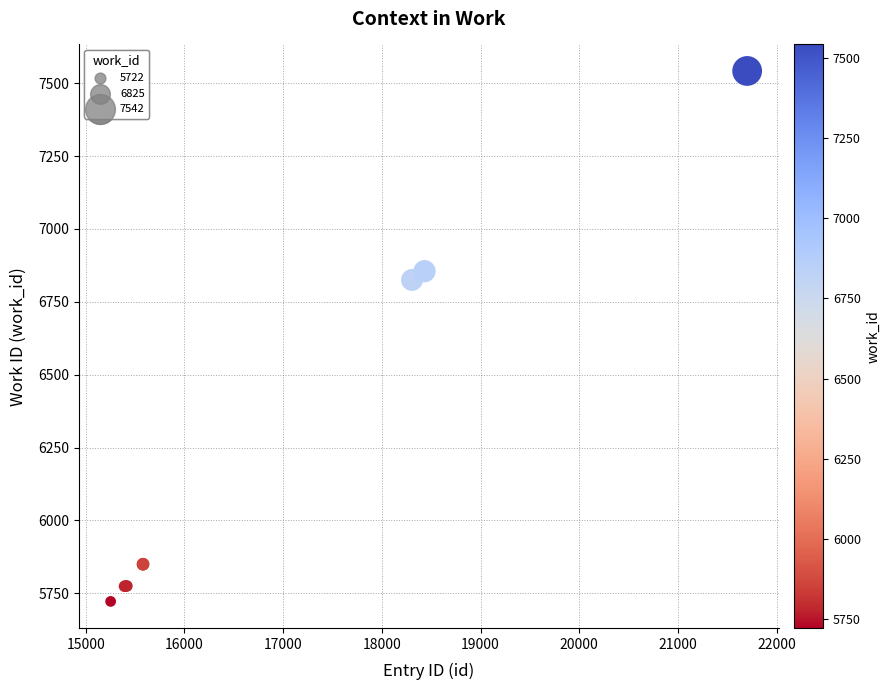

What Y value in the scatter plot is closest to 6632?

6825